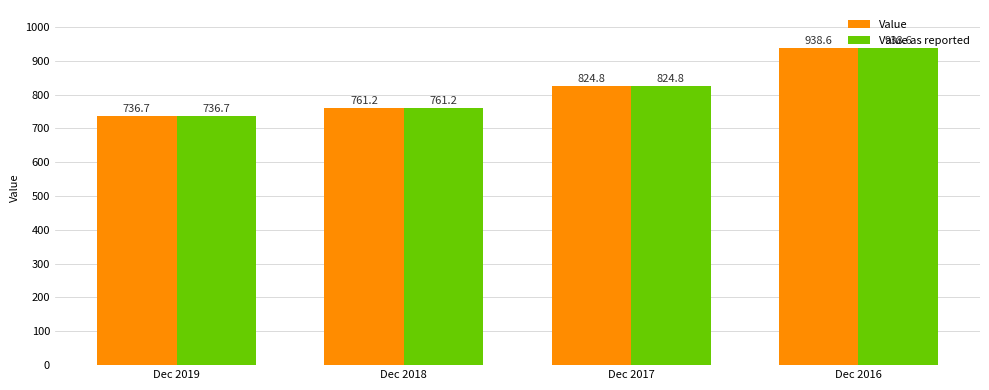

At which category is the sum across all series the highest?

Dec 2016